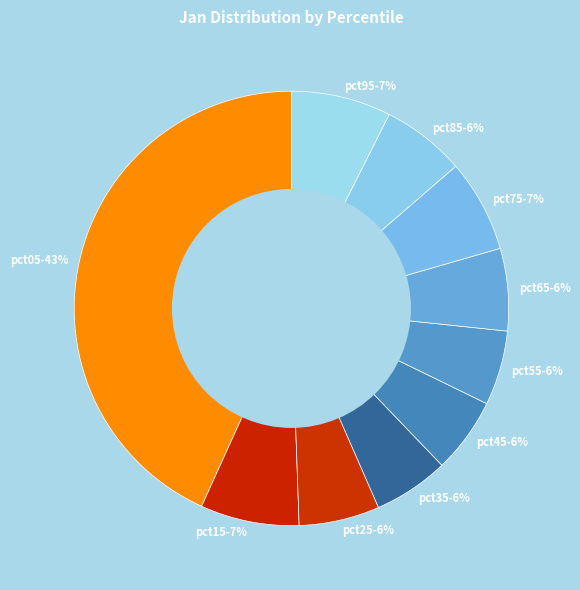

What percentage is the pct95 slice, to the nearest percent?

7%